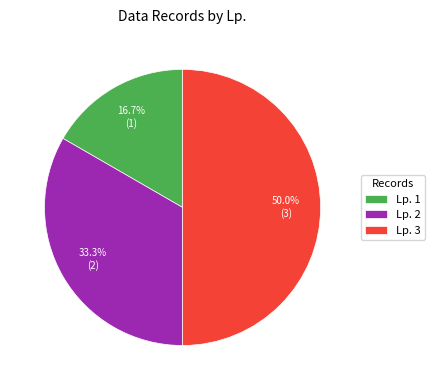

Between Lp. 2 and Lp. 3, which is larger?

Lp. 3